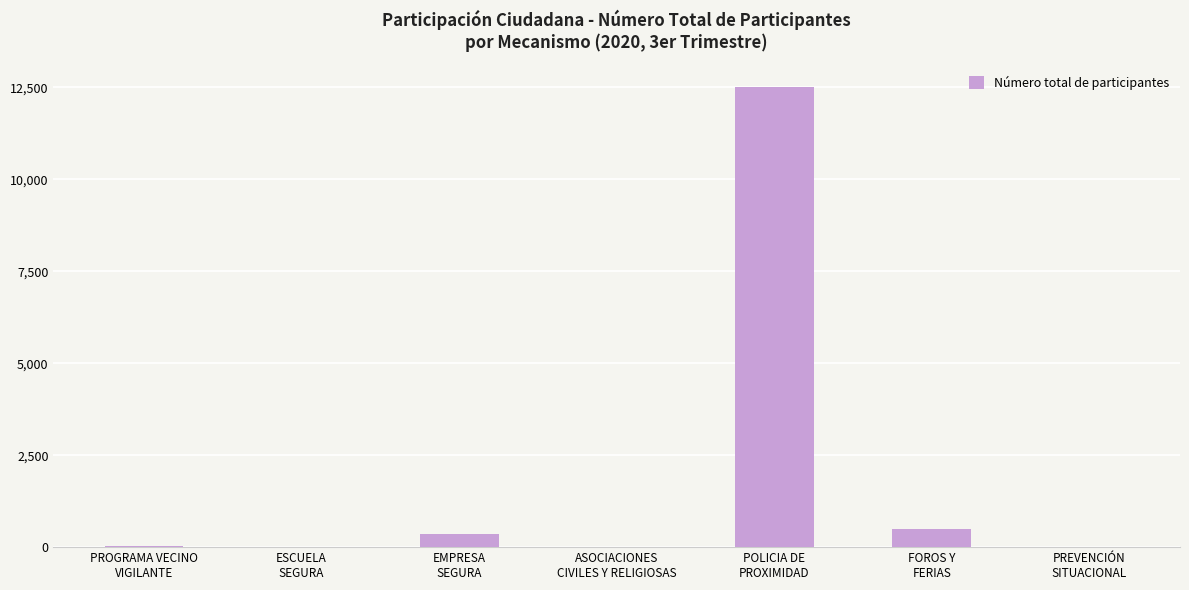

The value at PROGRAMA VECINO
VIGILANTE is 39. True or false?

True